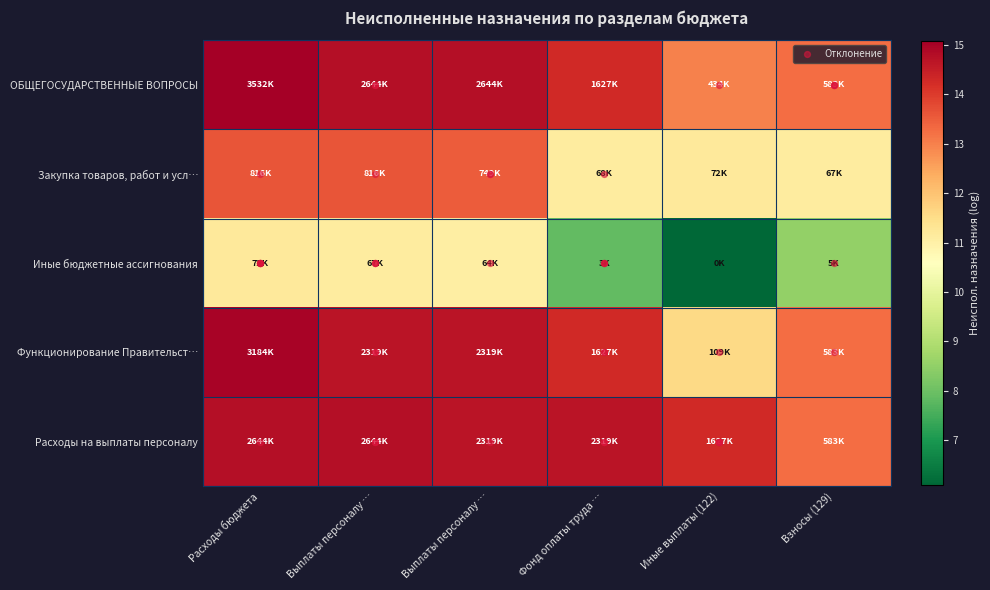

What is the difference between the second highest and minimum values in the Расходы на выплаты персоналу series?

1.5